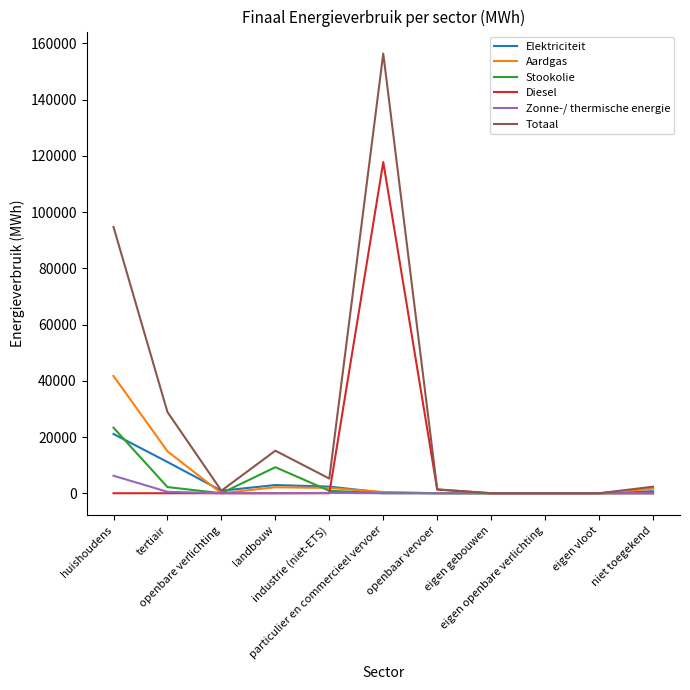

Which series has the largest total across all categories?

Totaal